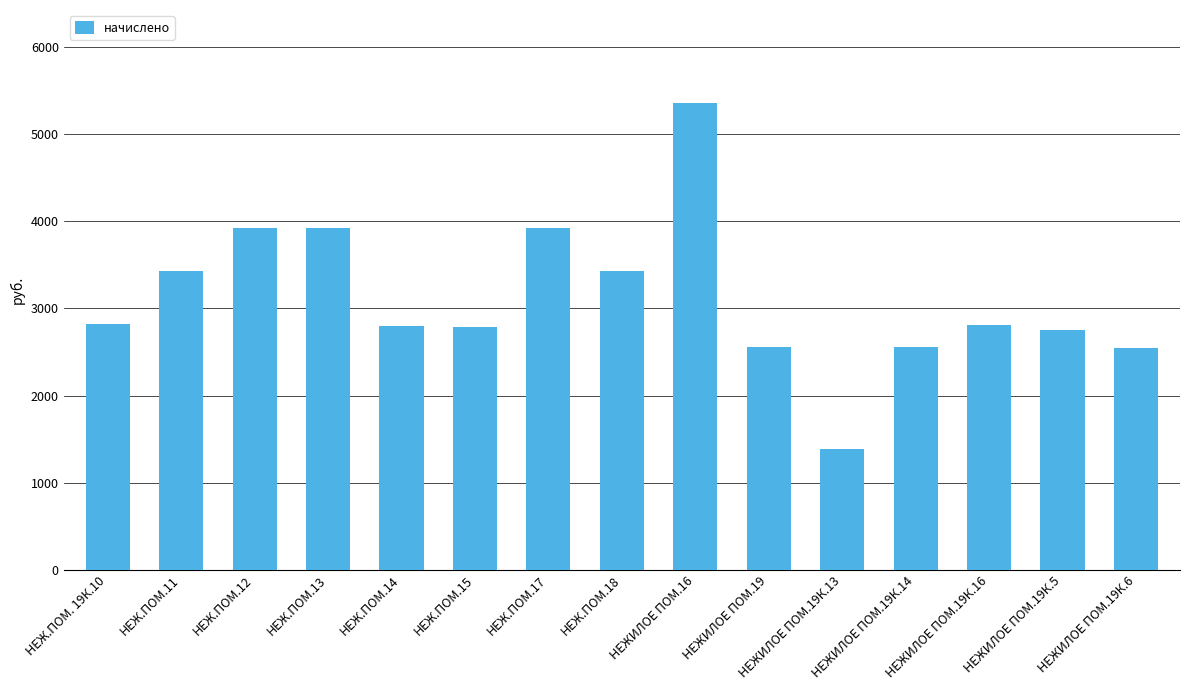

What is the value of the 5th bar from the left?

2794.8